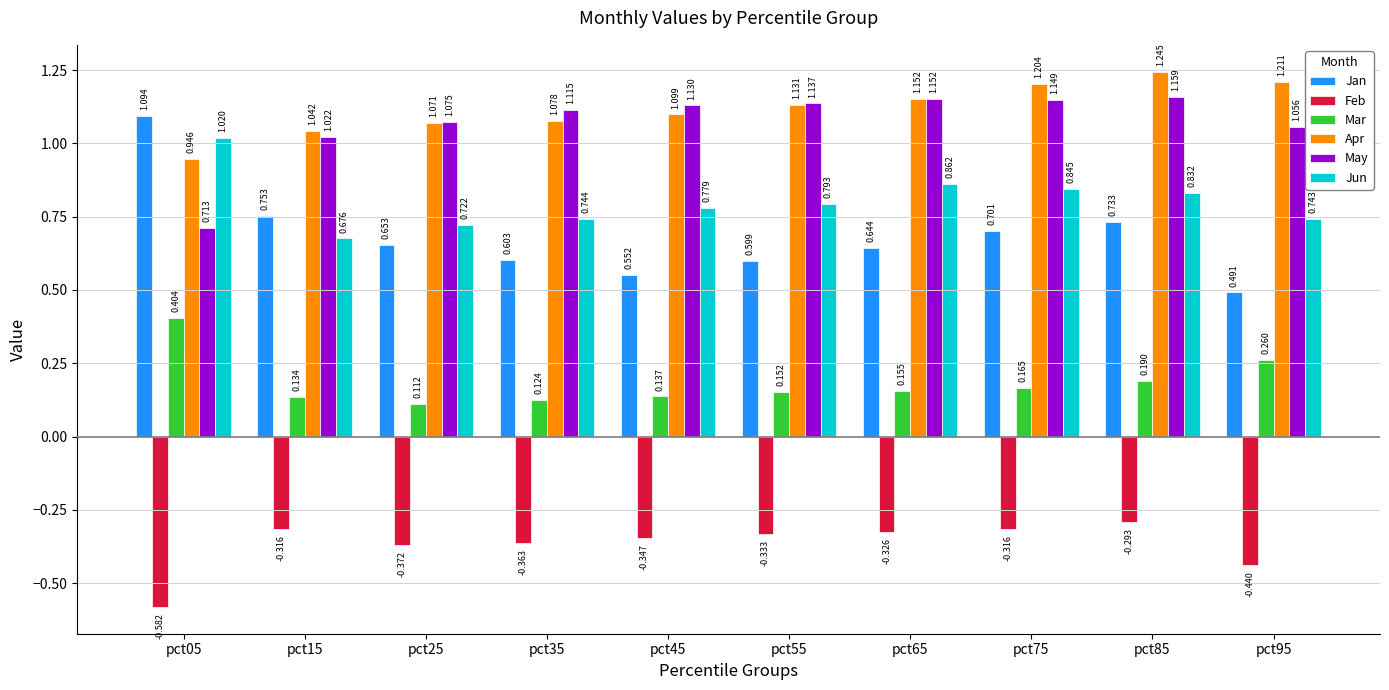

Is the value of Feb at pct85 greater than the value of May at pct05?

No